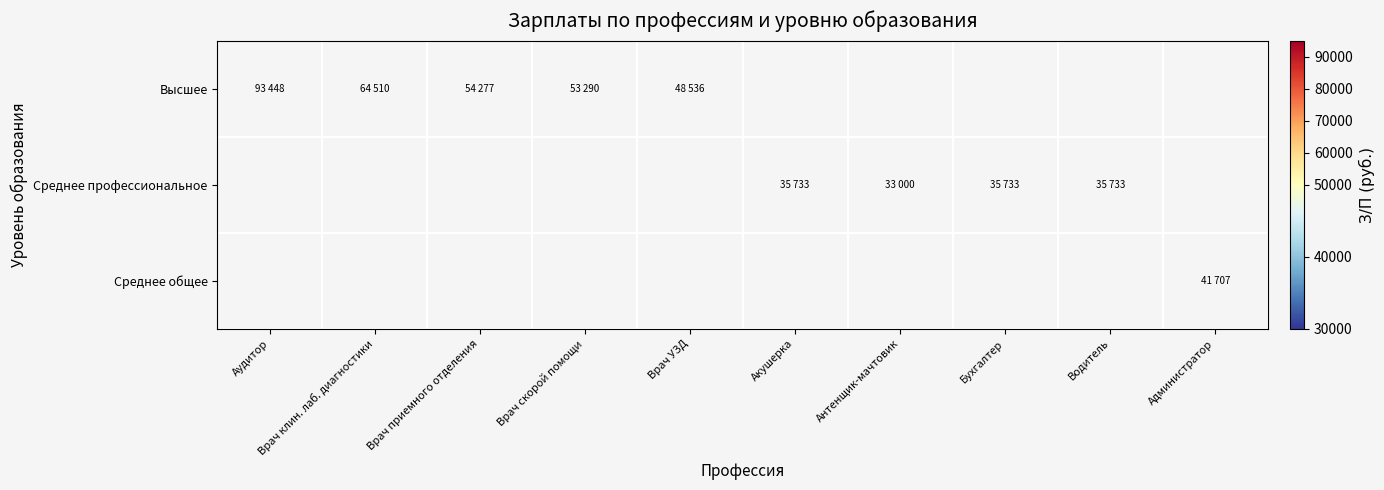

How many series are shown in this chart?

3